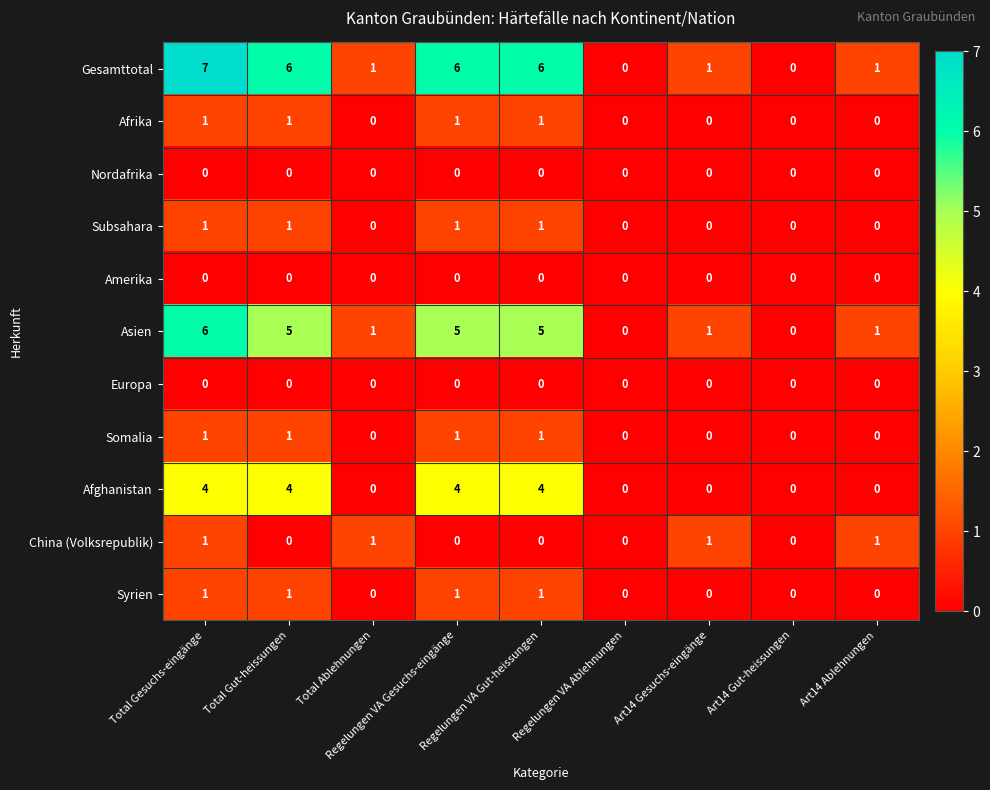

Which series has the largest range (max minus min)?

Gesamttotal